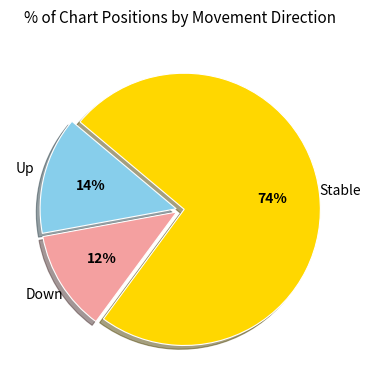

Is it true that Stable is 74% of the pie?

True